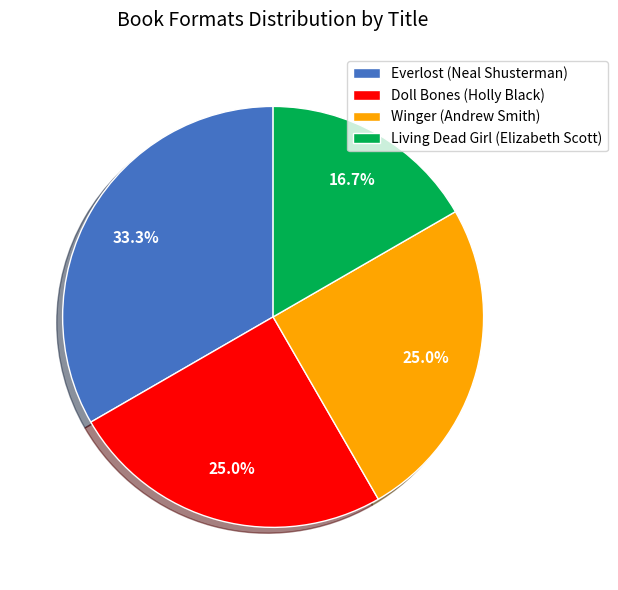

What is the total percentage of Everlost (Neal Shusterman) and Living Dead Girl (Elizabeth Scott)?

50.0%